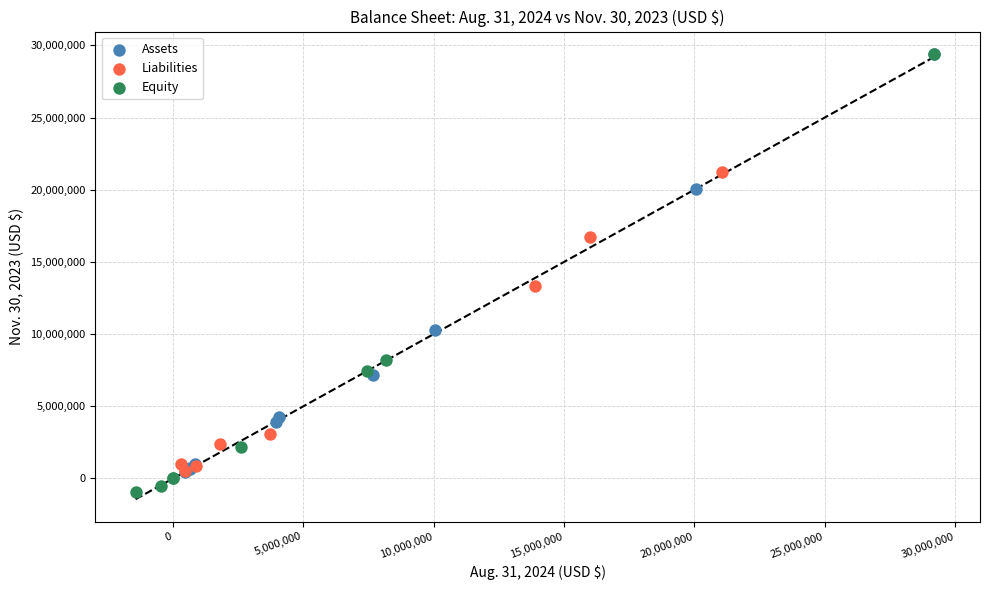

Which series reaches the minimum Y coordinate?

Equity